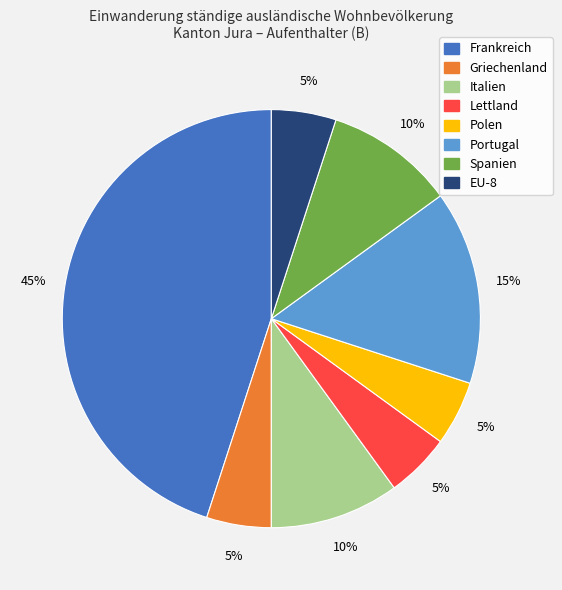

What is the ratio of the value at Portugal to the value at Frankreich?

0.3